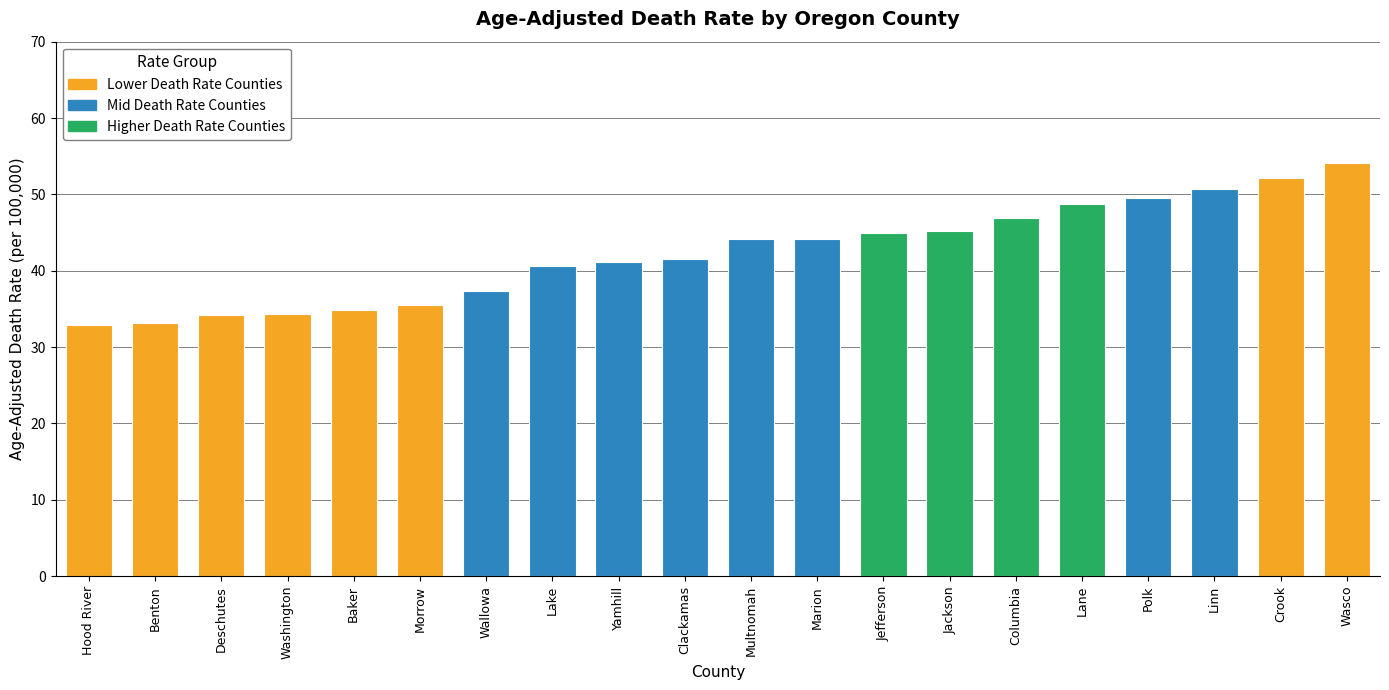

Is it true that the value at Jackson is 61.4?

False